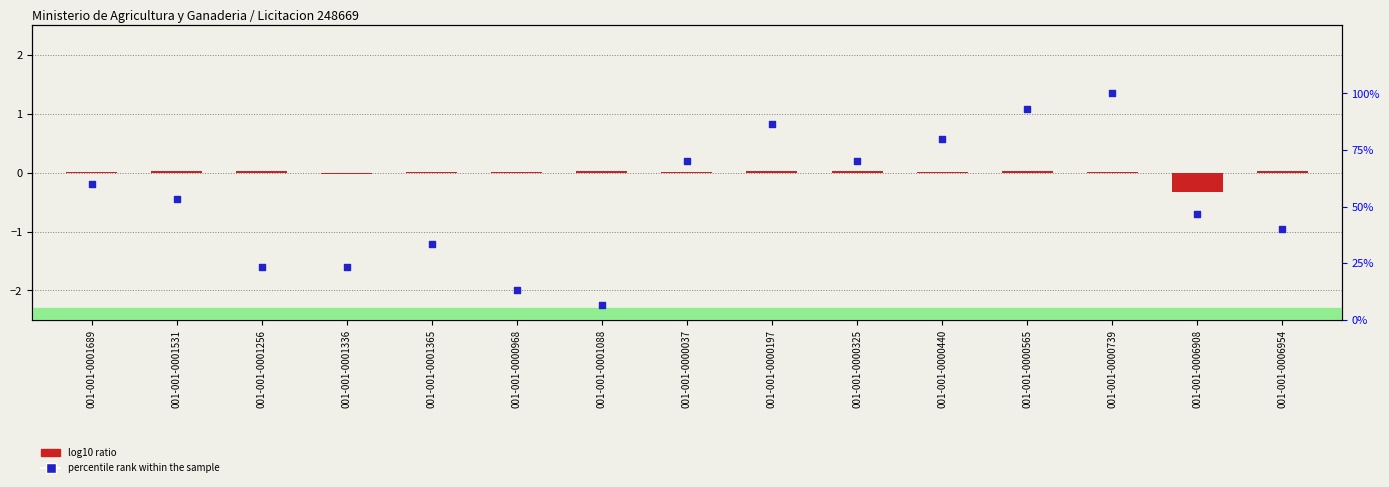

What are all the series names shown in the legend?

log10 ratio, percentile rank within the sample